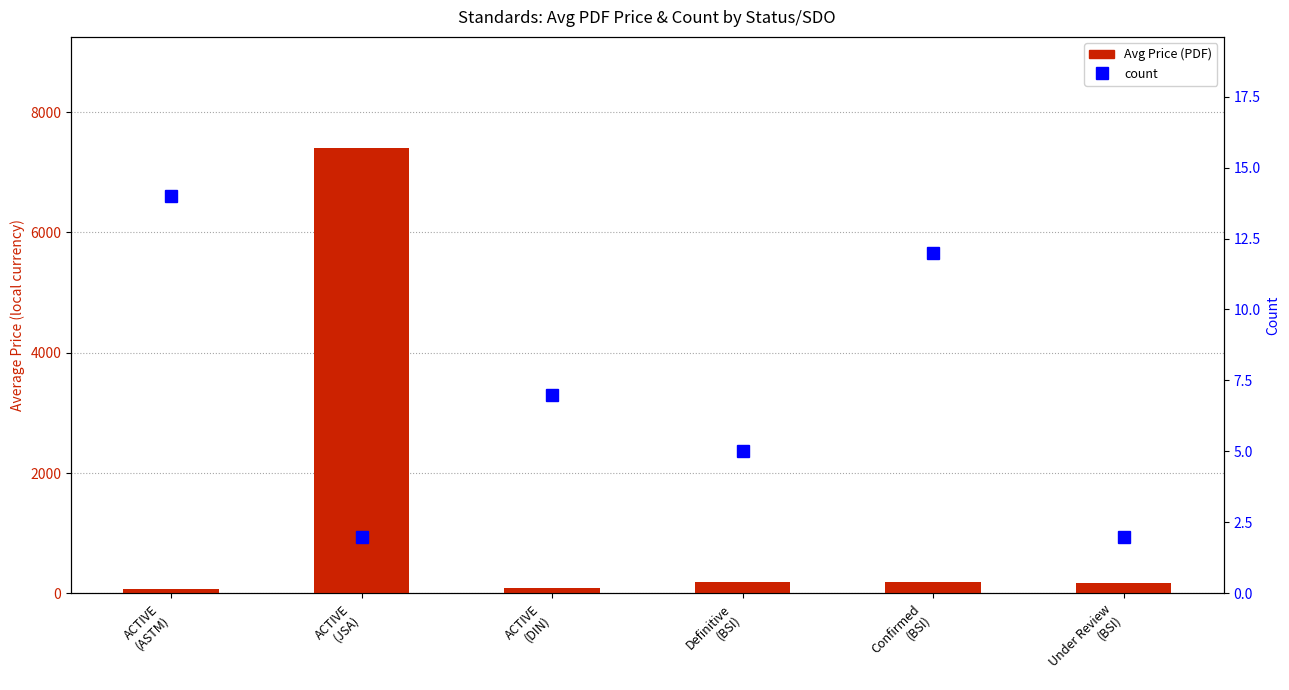

Is it true that count equals 2.8 at Under Review
(BSI)?

False